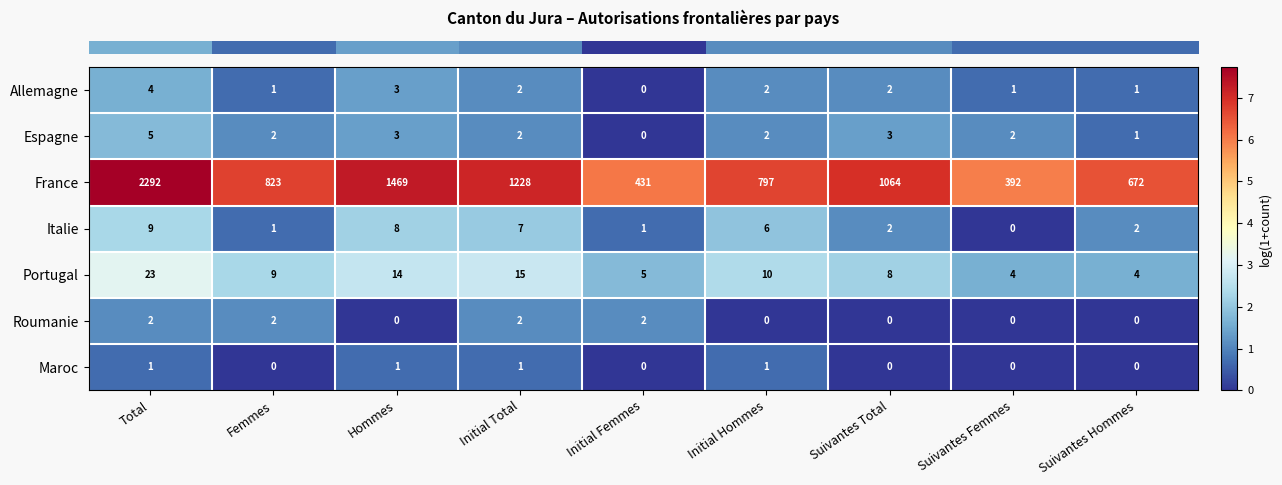

Is it true that Espagne equals 1 at Suivantes Hommes?

True